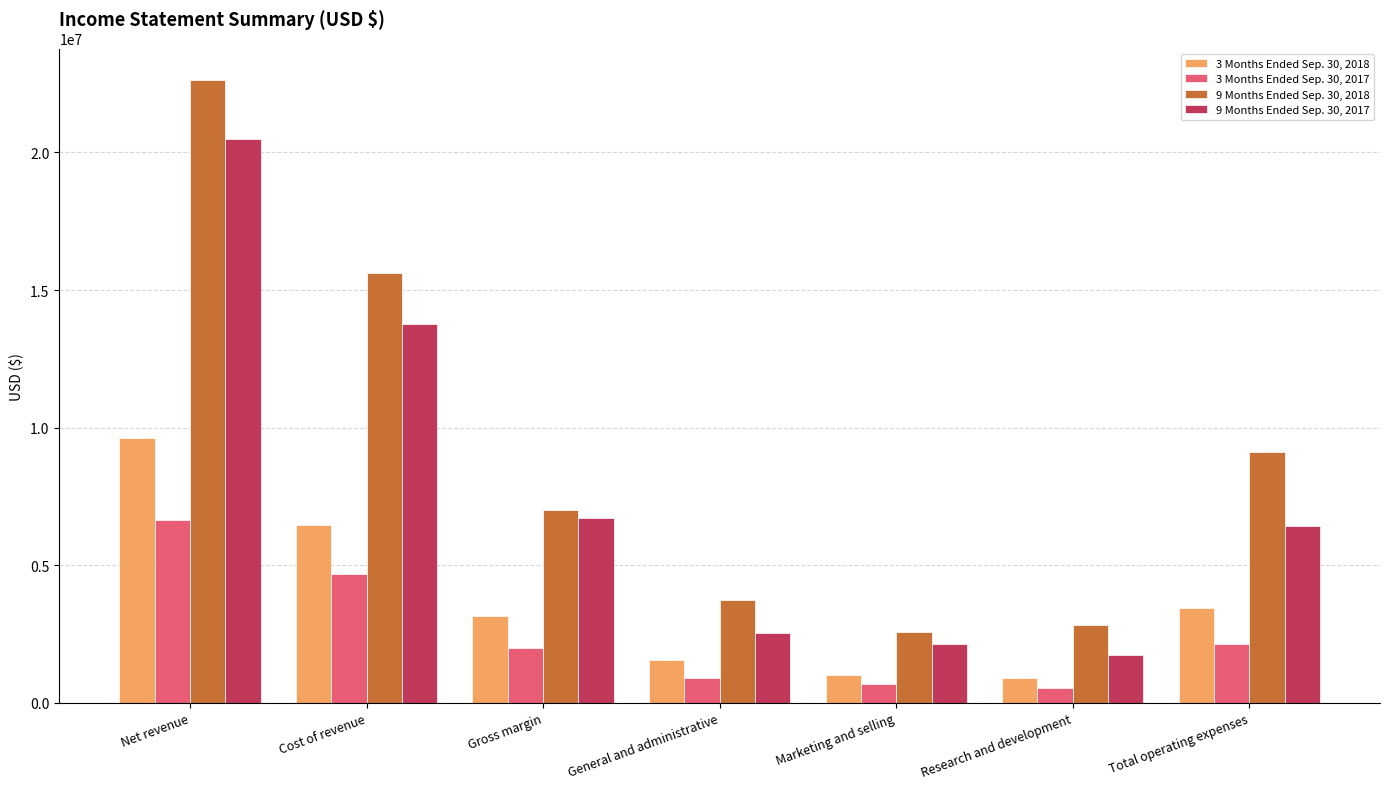

List the series in order of their overall mean, highest first.

9 Months Ended Sep. 30, 2018, 9 Months Ended Sep. 30, 2017, 3 Months Ended Sep. 30, 2018, 3 Months Ended Sep. 30, 2017